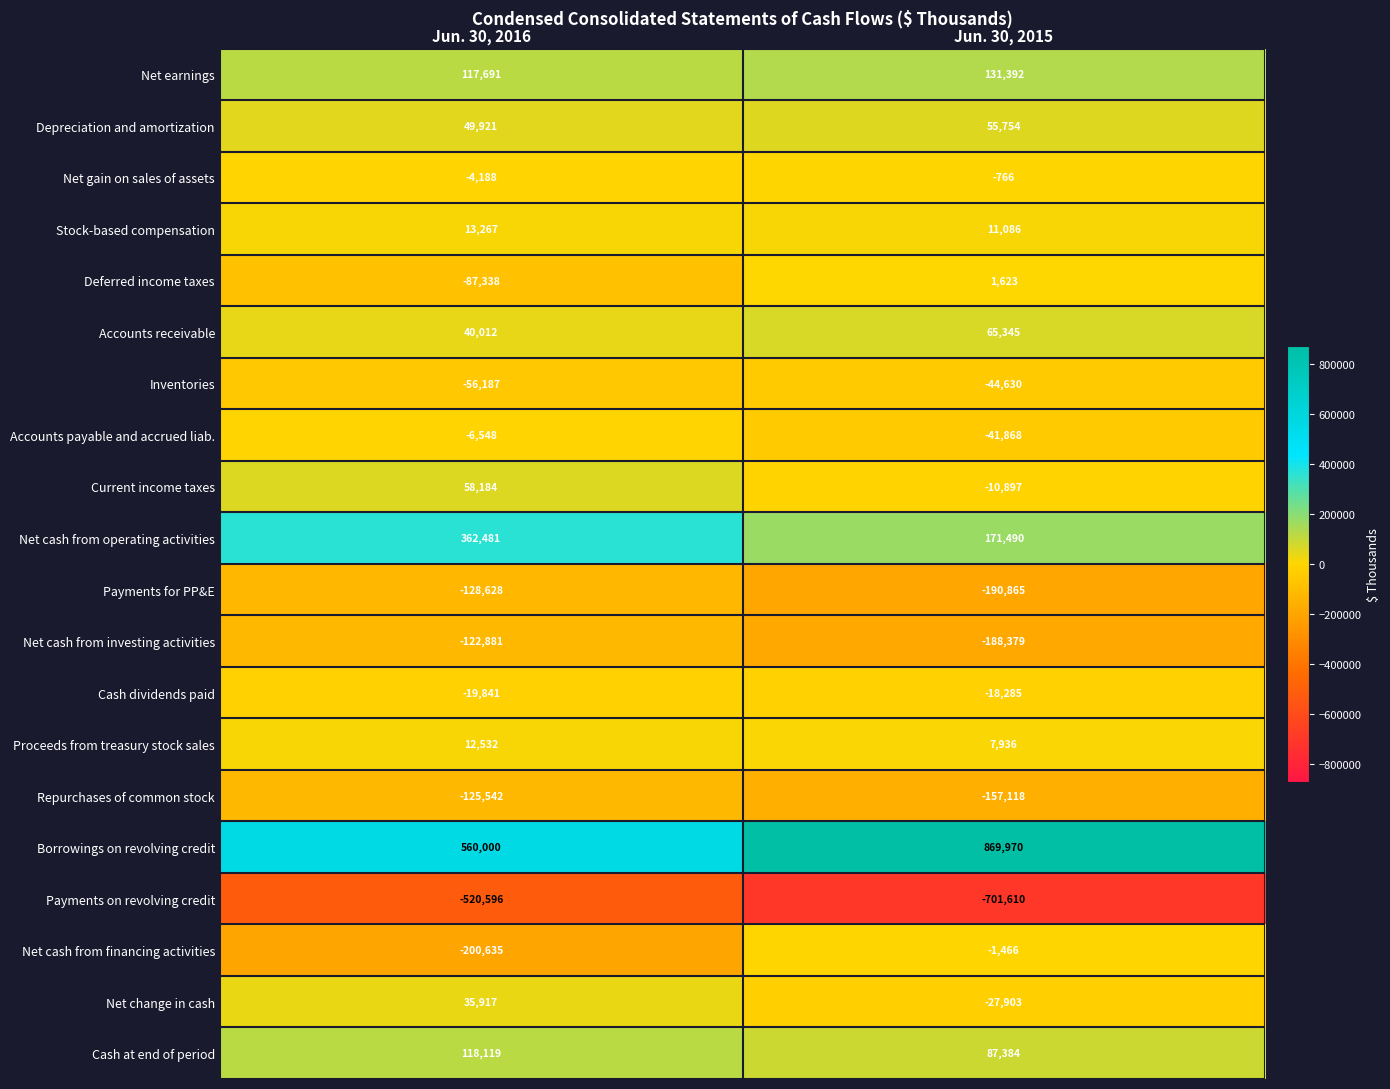

Is it true that Accounts payable and accrued liab. equals -74804 at Jun. 30, 2015?

False